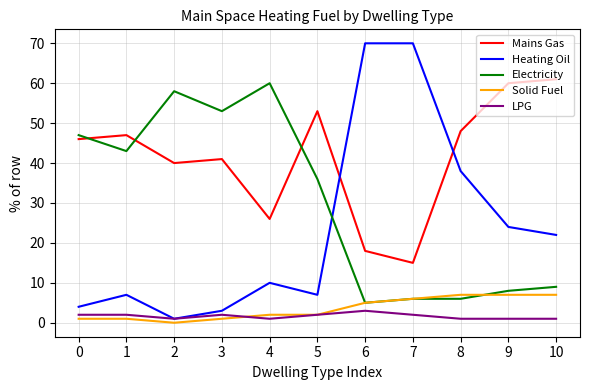

Which series has the largest total across all categories?

Mains Gas